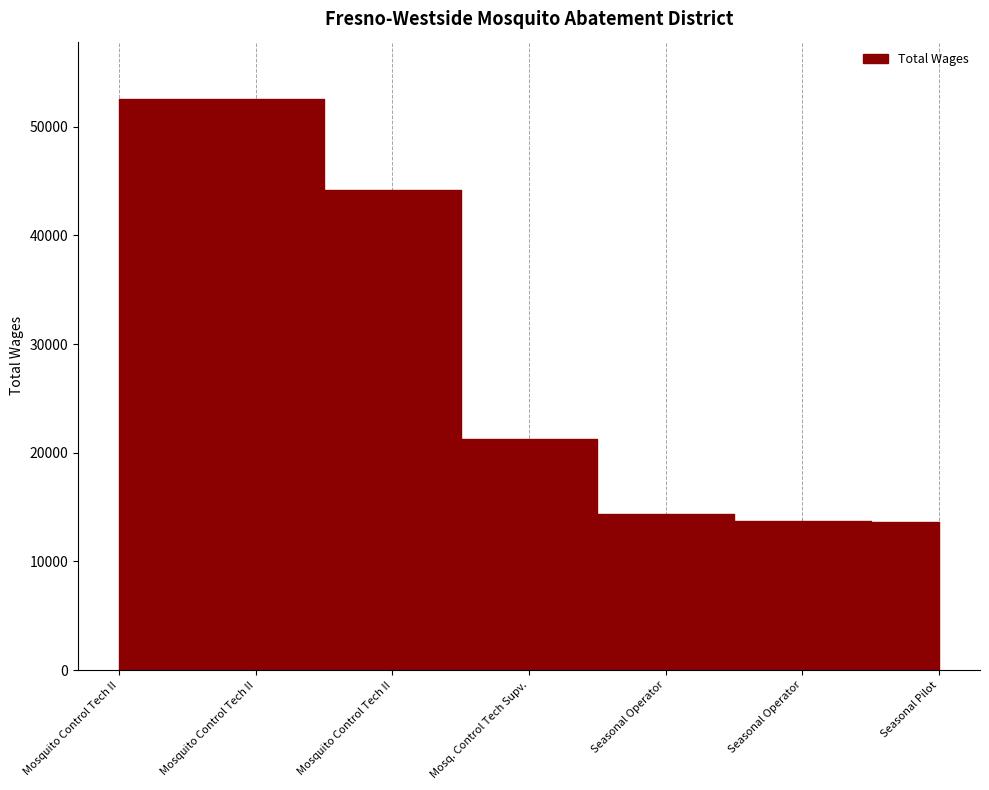

What is the difference between the maximum and minimum values?

38953